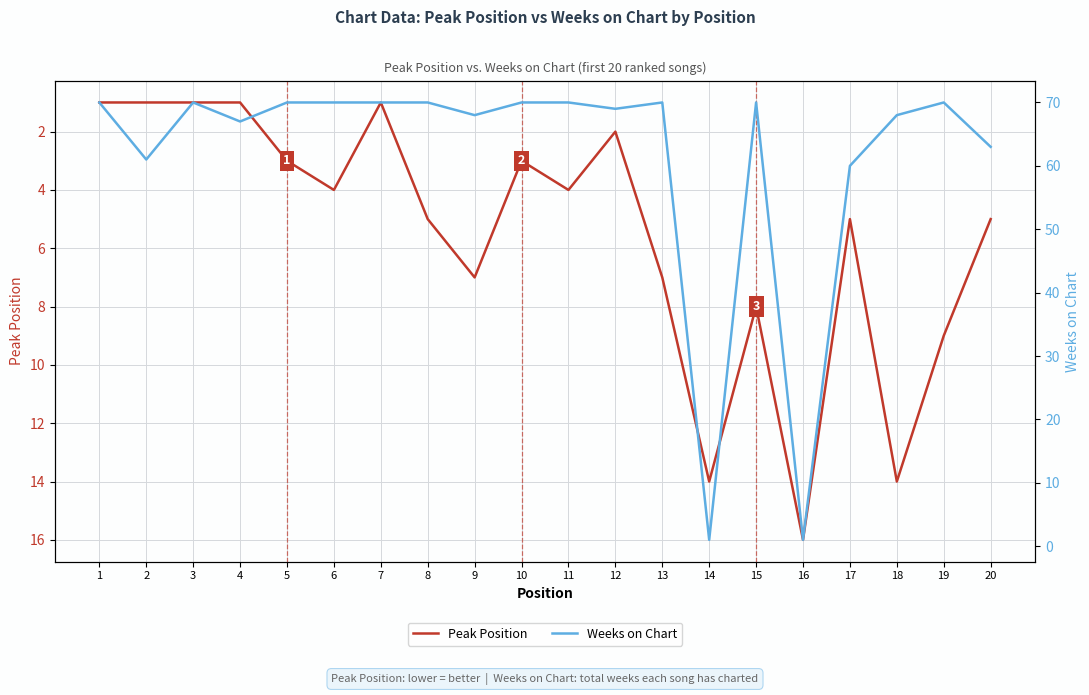

How many lines are shown in the chart?

2